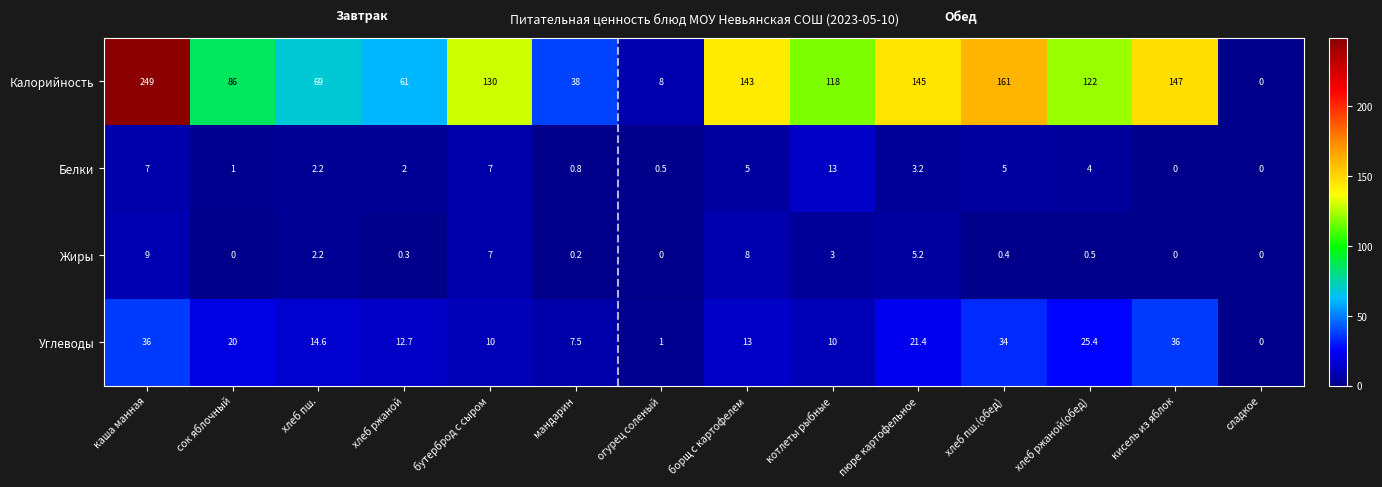

What is the difference between the highest and lowest values at огурец соленый?

8.0